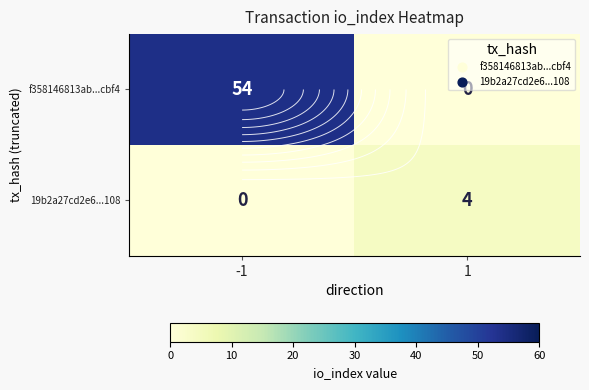

At which category does the chart reach its peak across all series?

-1